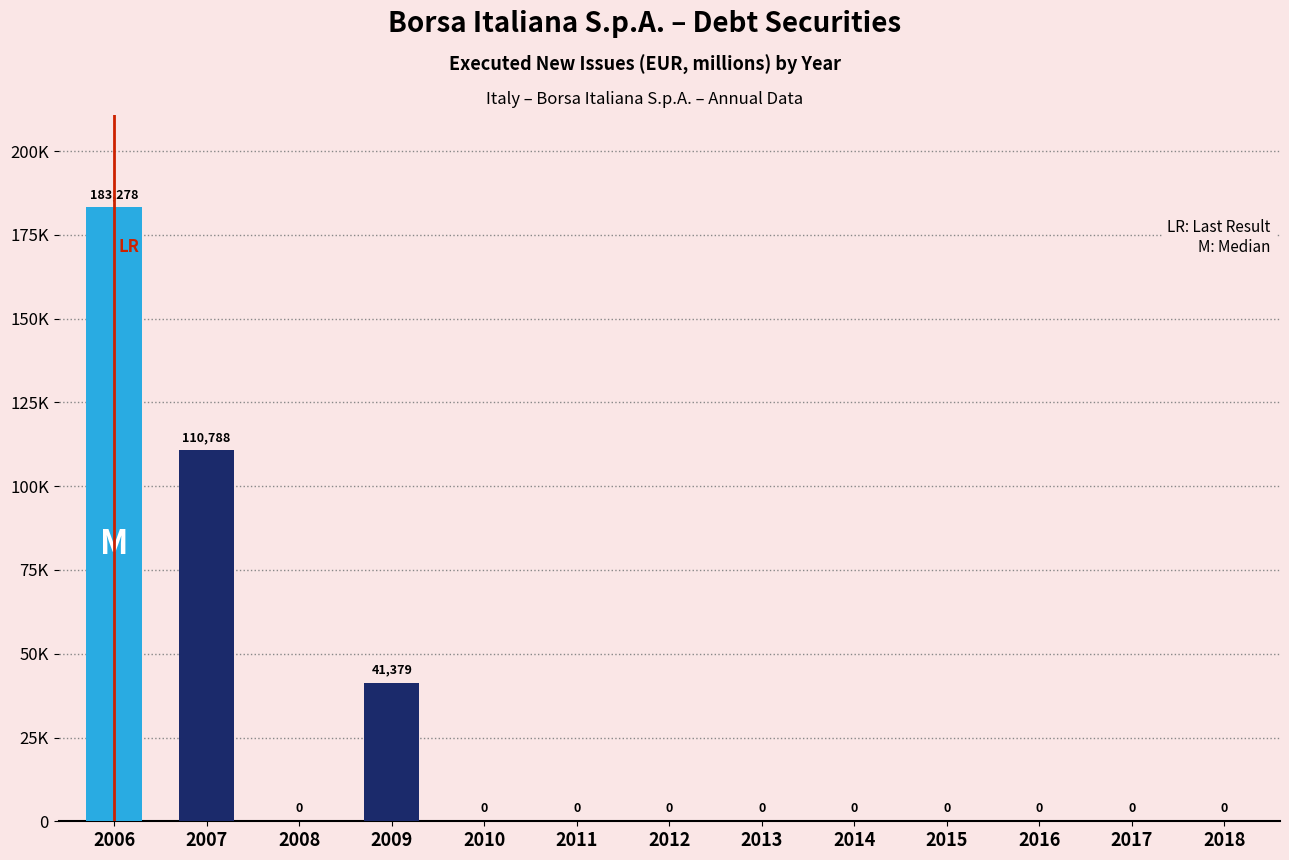

The value at 2015 is 126719.2. True or false?

False